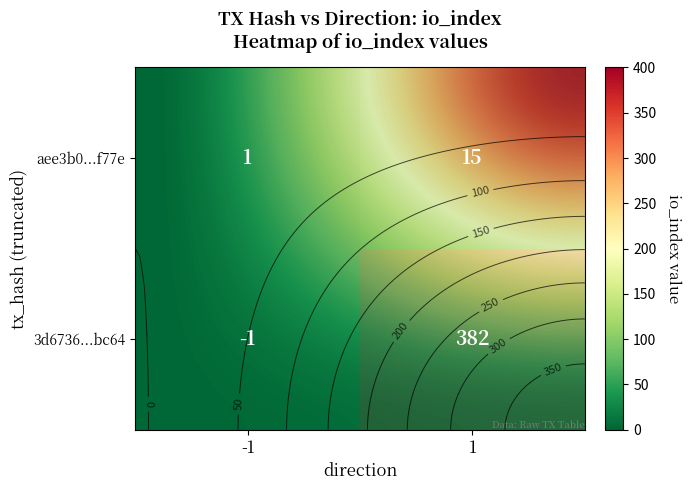

Read the aee3b06e8f5cb570c07a045e6844b851e2e4f77 value at 1, to the nearest 10.

20